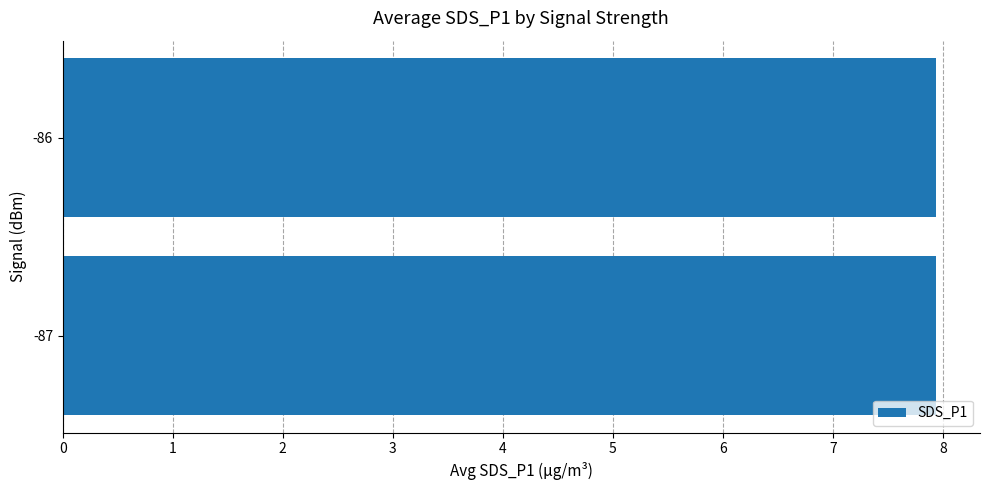

The chart shows a value of 12.7 at -87. True or false?

False